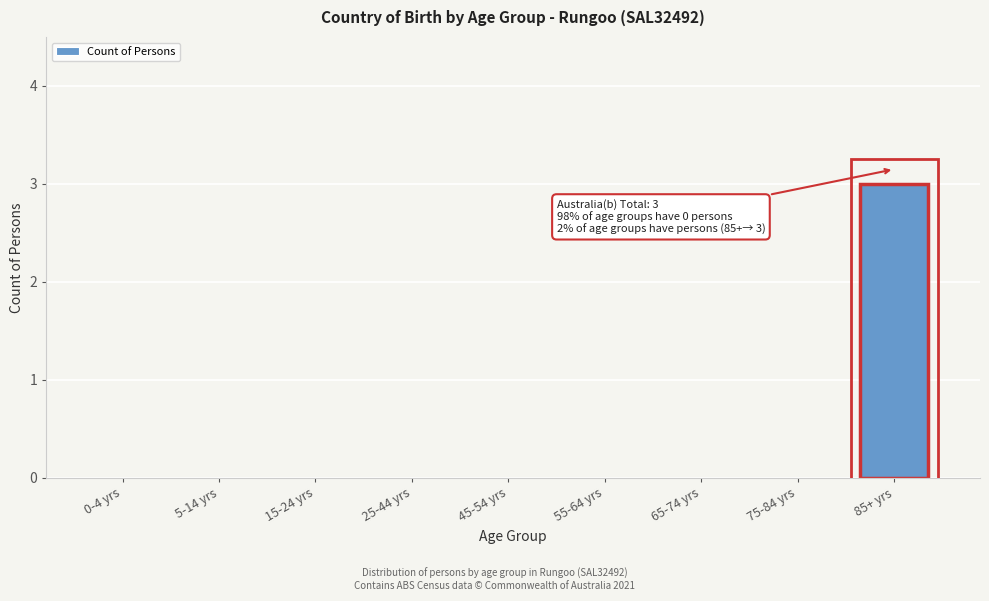

Reading left to right, list all the values displayed in this chart.

0-4 yrs=0	5-14 yrs=0	15-24 yrs=0	25-44 yrs=0	45-54 yrs=0	55-64 yrs=0	65-74 yrs=0	75-84 yrs=0	85+ yrs=3